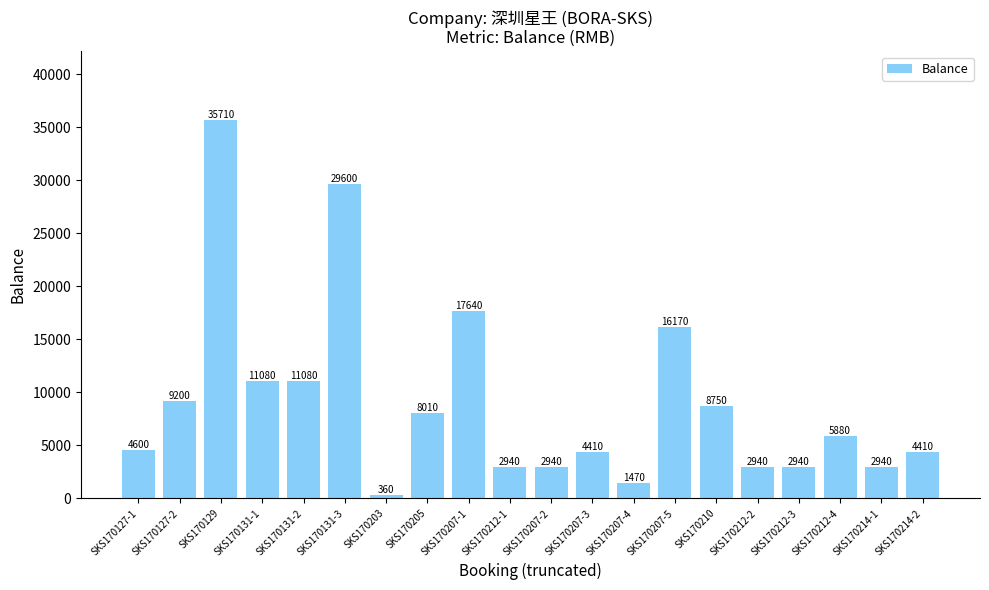

At which category does the chart reach its peak across all series?

SKS170129